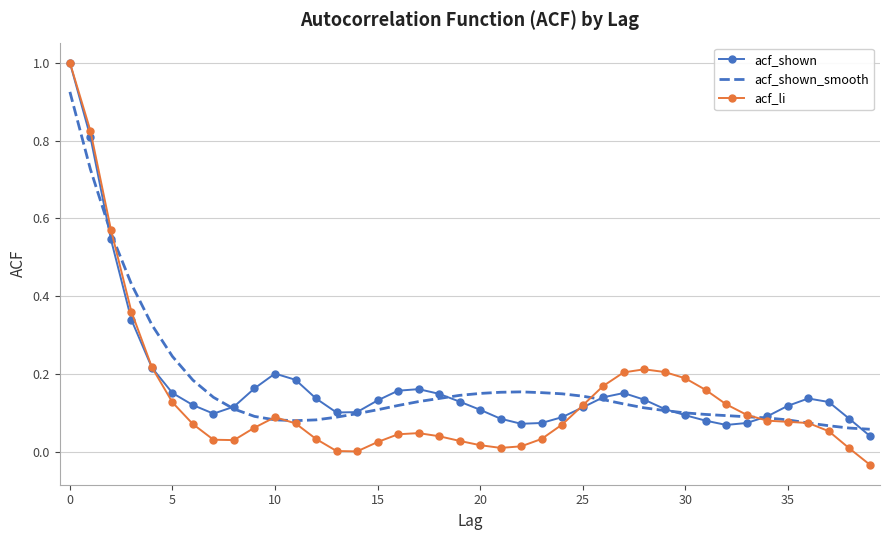

What are all the series names shown in the legend?

acf_shown, acf_shown_smooth, acf_li